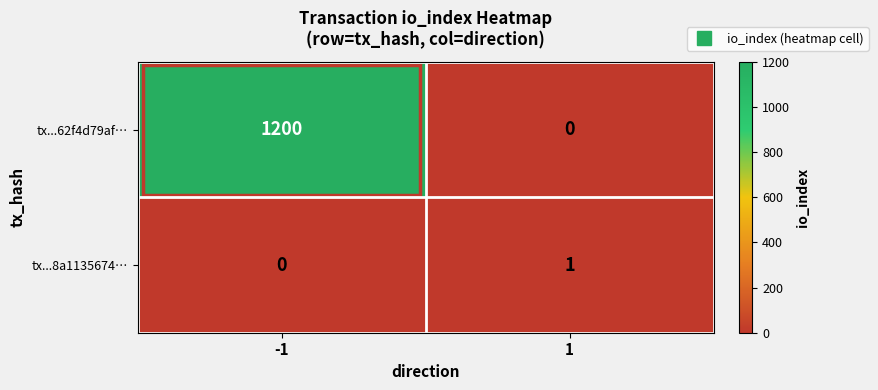

Which series has the largest total across all categories?

tx...62f4d79af…